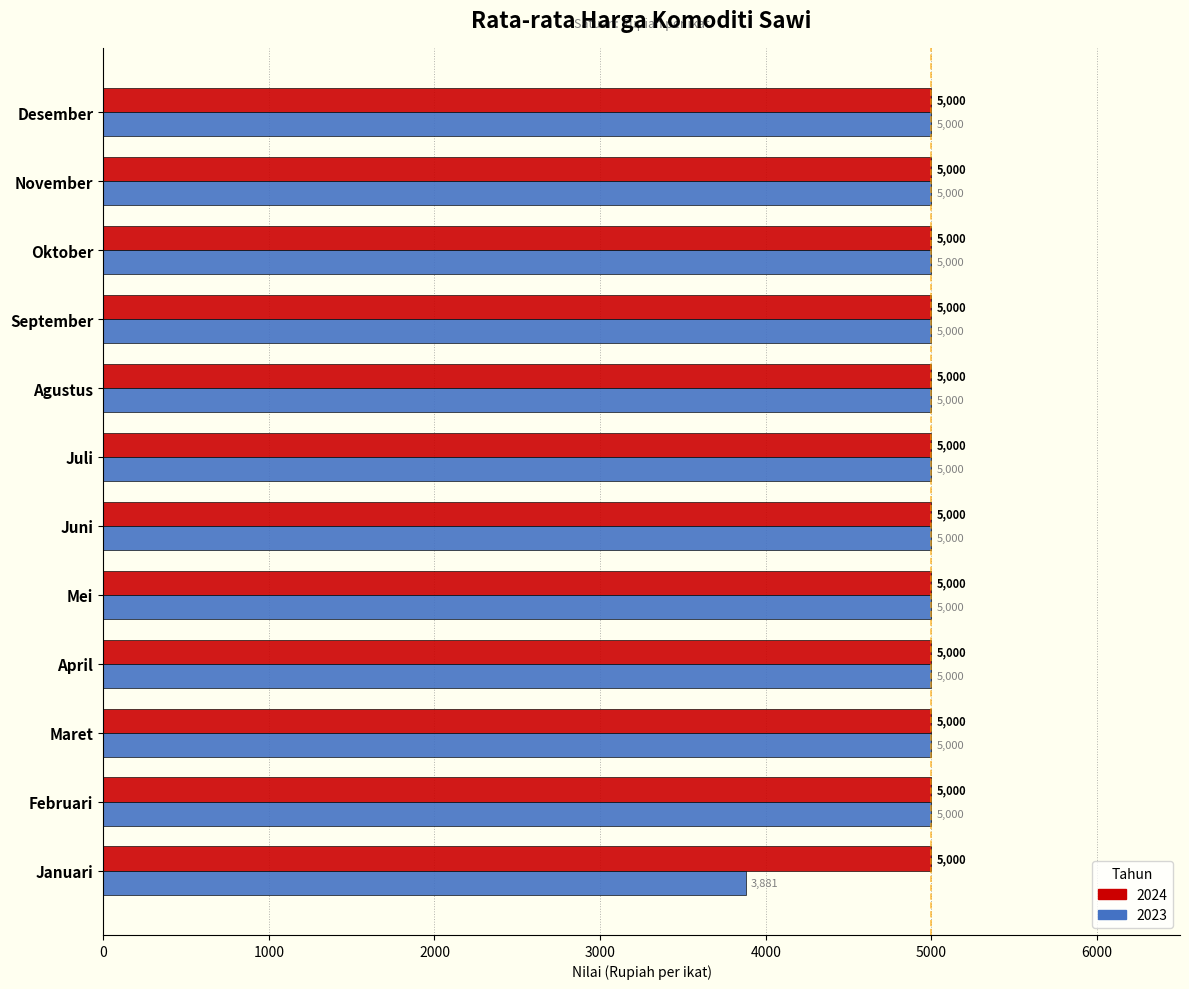

At which category does the chart reach its minimum across all series?

Januari